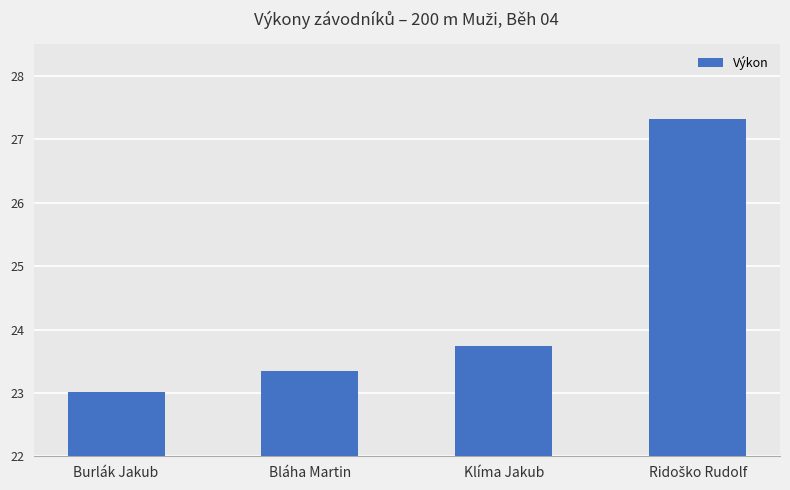

What position from the left is Klíma Jakub?

3